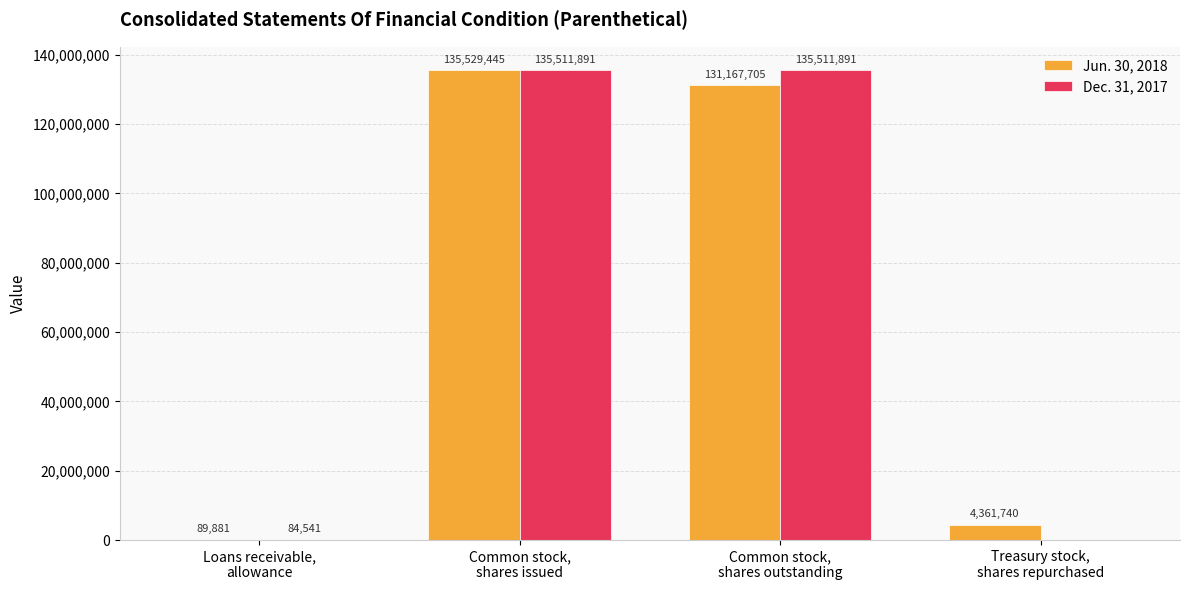

What is the sum of the Dec. 31, 2017 values at Treasury stock,
shares repurchased and Common stock,
shares outstanding?

135511891